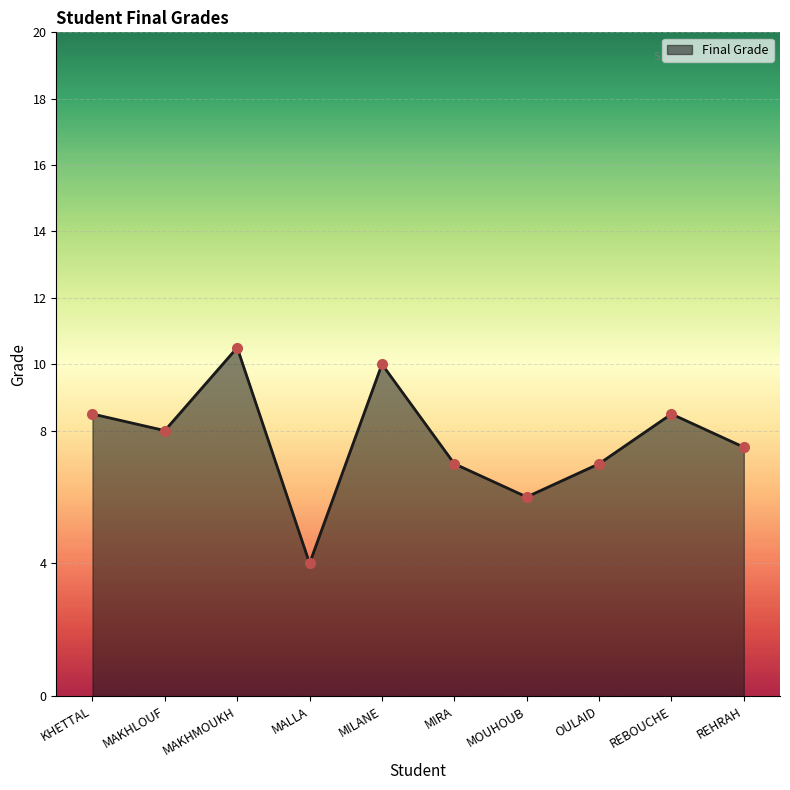

Between OULAID and MAKHMOUKH, which is larger?

MAKHMOUKH